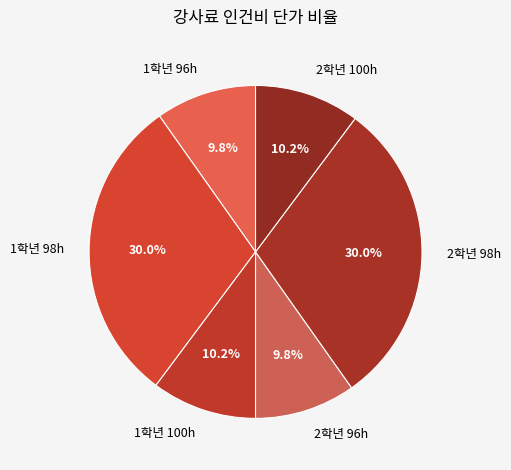

Is there any slice that represents more than half of the pie?

No